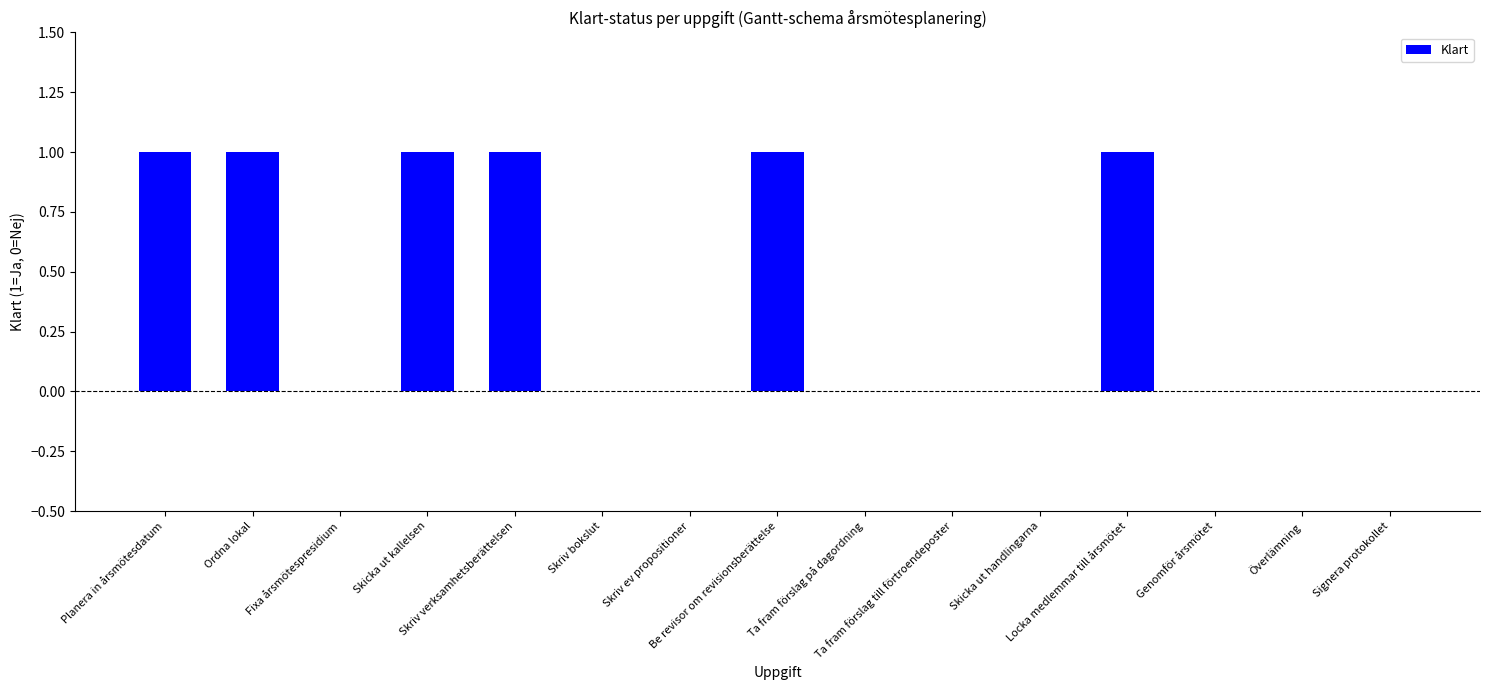

Is it true that the value at Skicka ut kallelsen is 1?

True